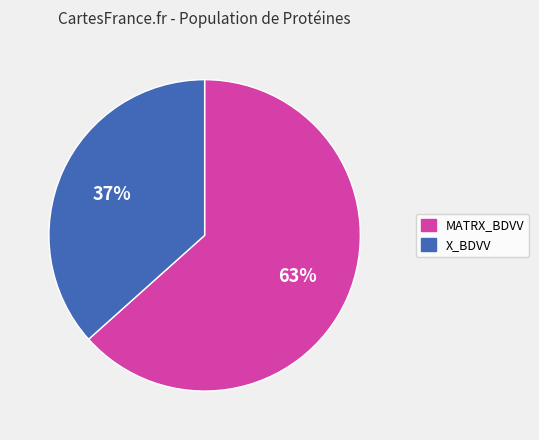

To the nearest percent, what portion does X_BDVV represent?

37%